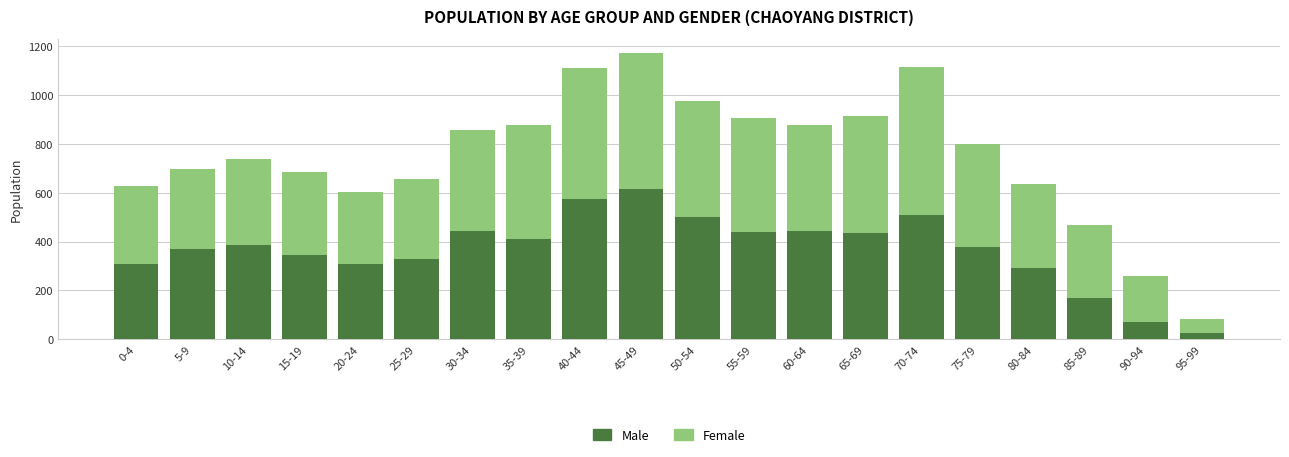

How many categories are shown in the chart?

20